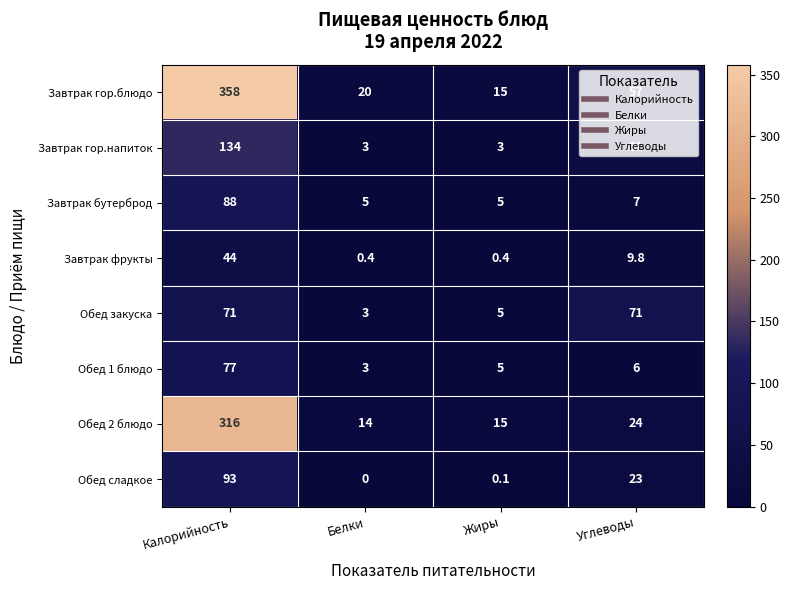

Which label corresponds to the smallest value in the chart?

Белки